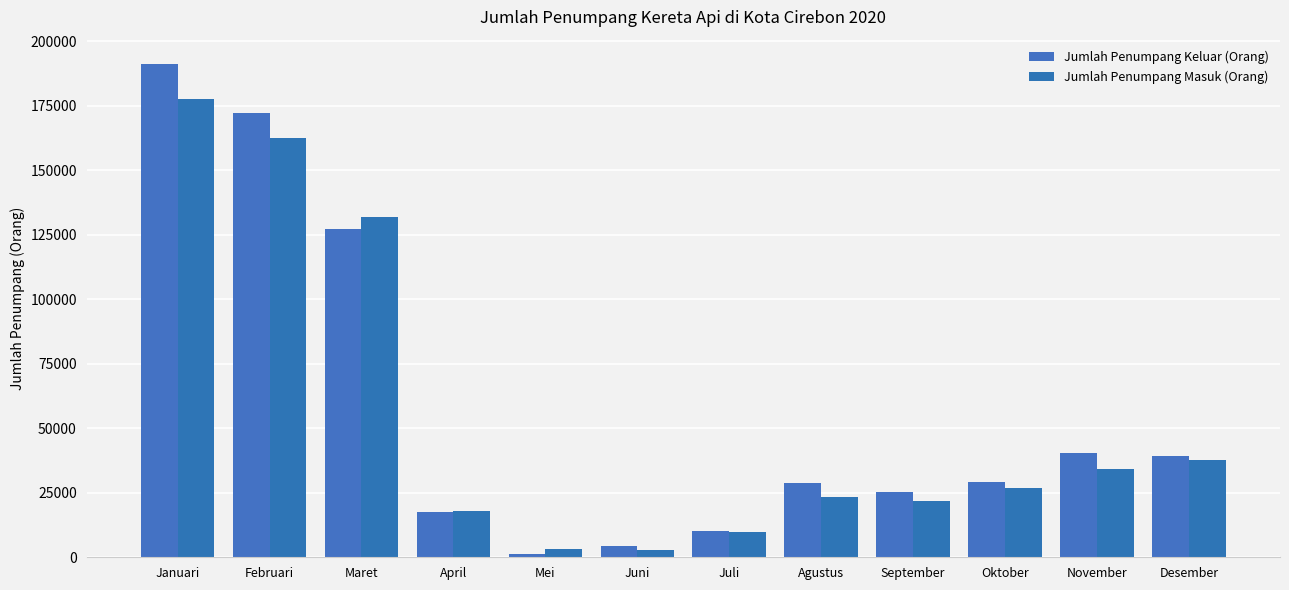

How many distinct data groups are displayed?

2